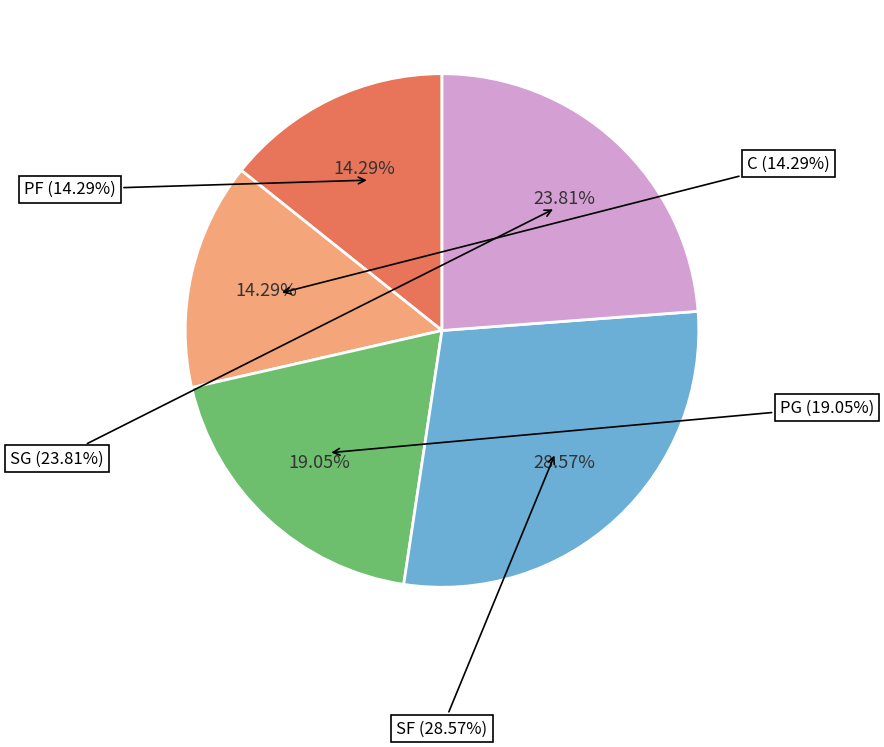

Between SF and SG, which is larger?

SF